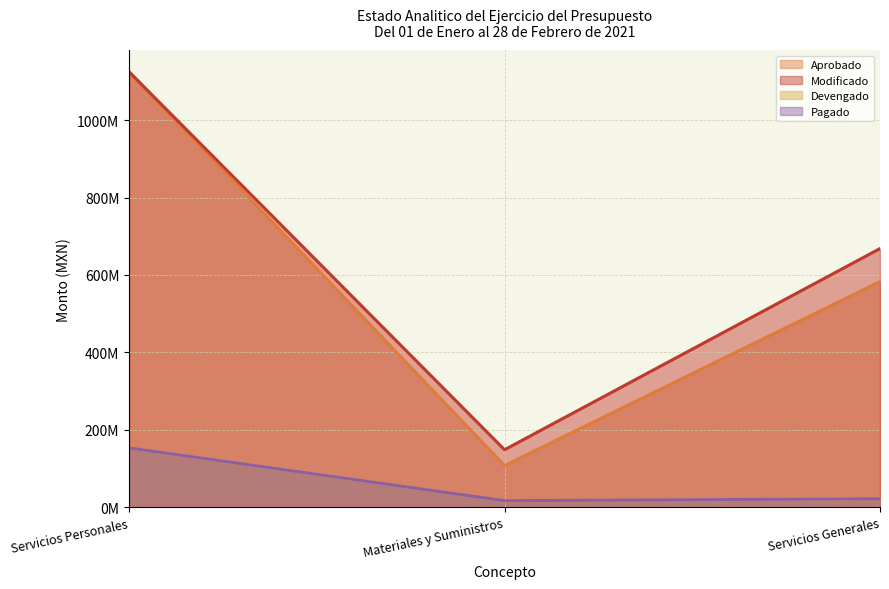

Is it true that Pagado equals 14097038 at Servicios Generales?

False